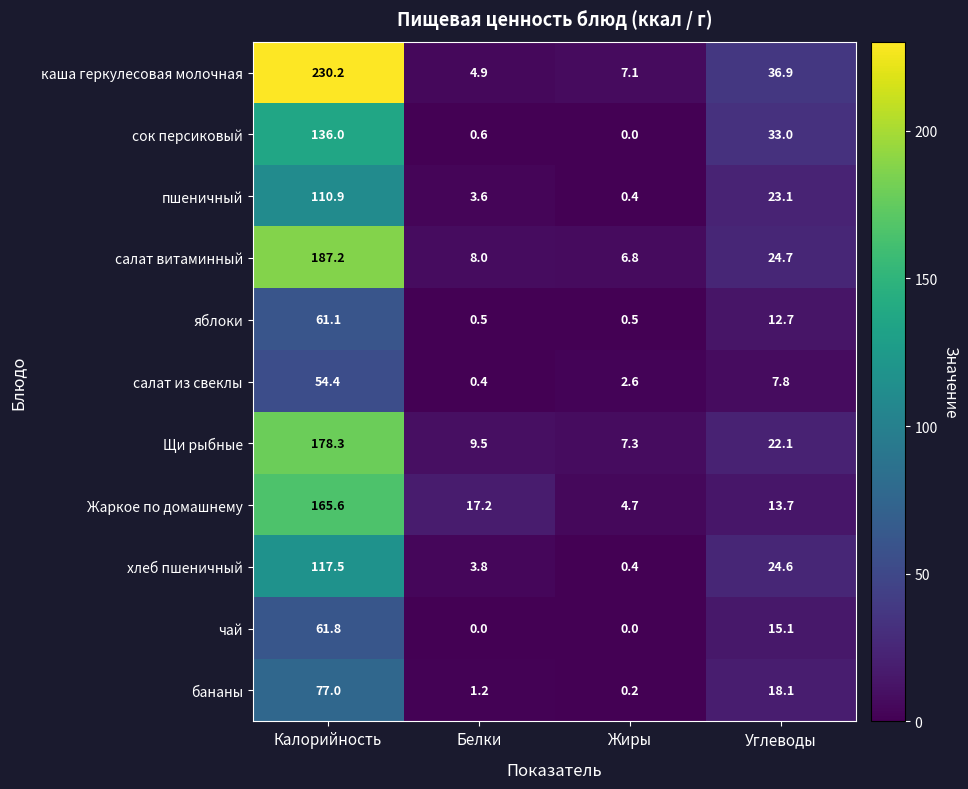

What is the sum of the хлеб пшеничный values at Углеводы and Жиры?

25.0